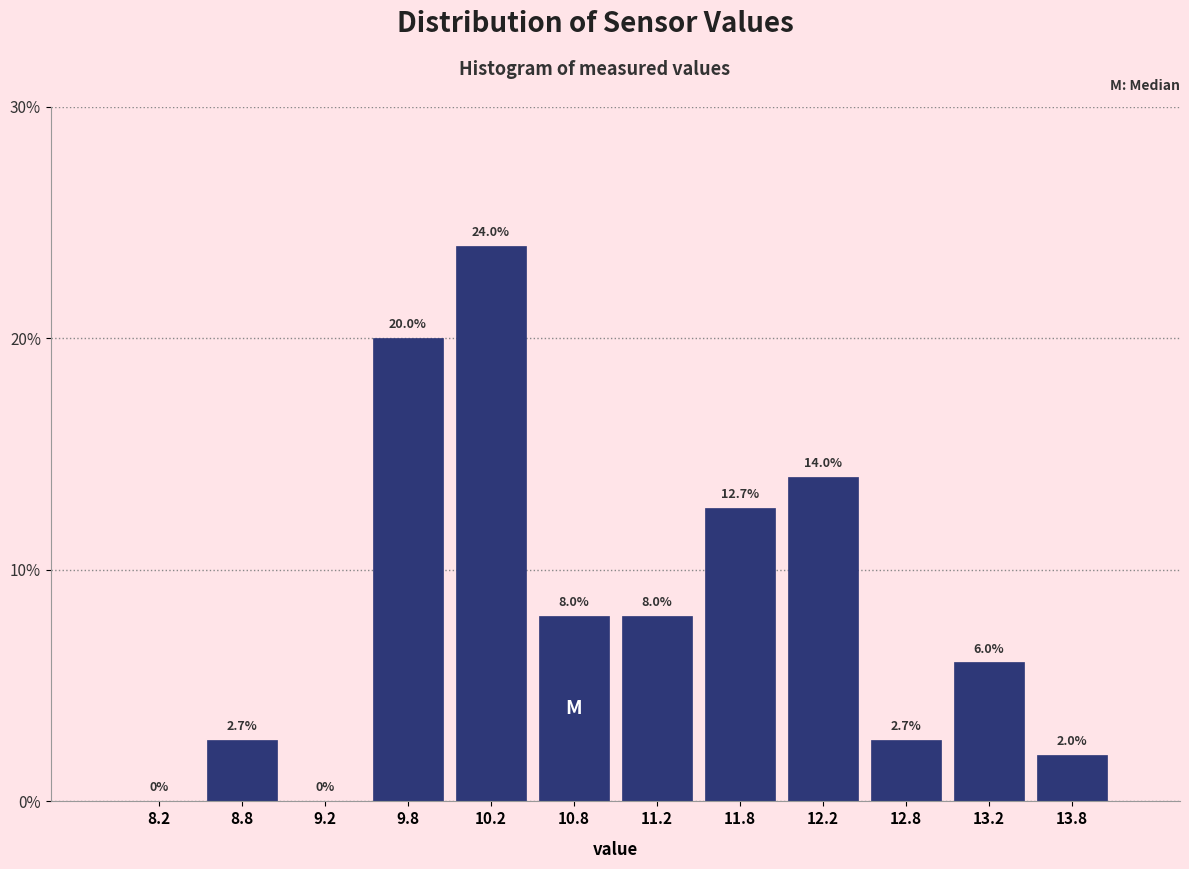

Which range on the x-axis has the tallest bar?

10.0 to 10.5